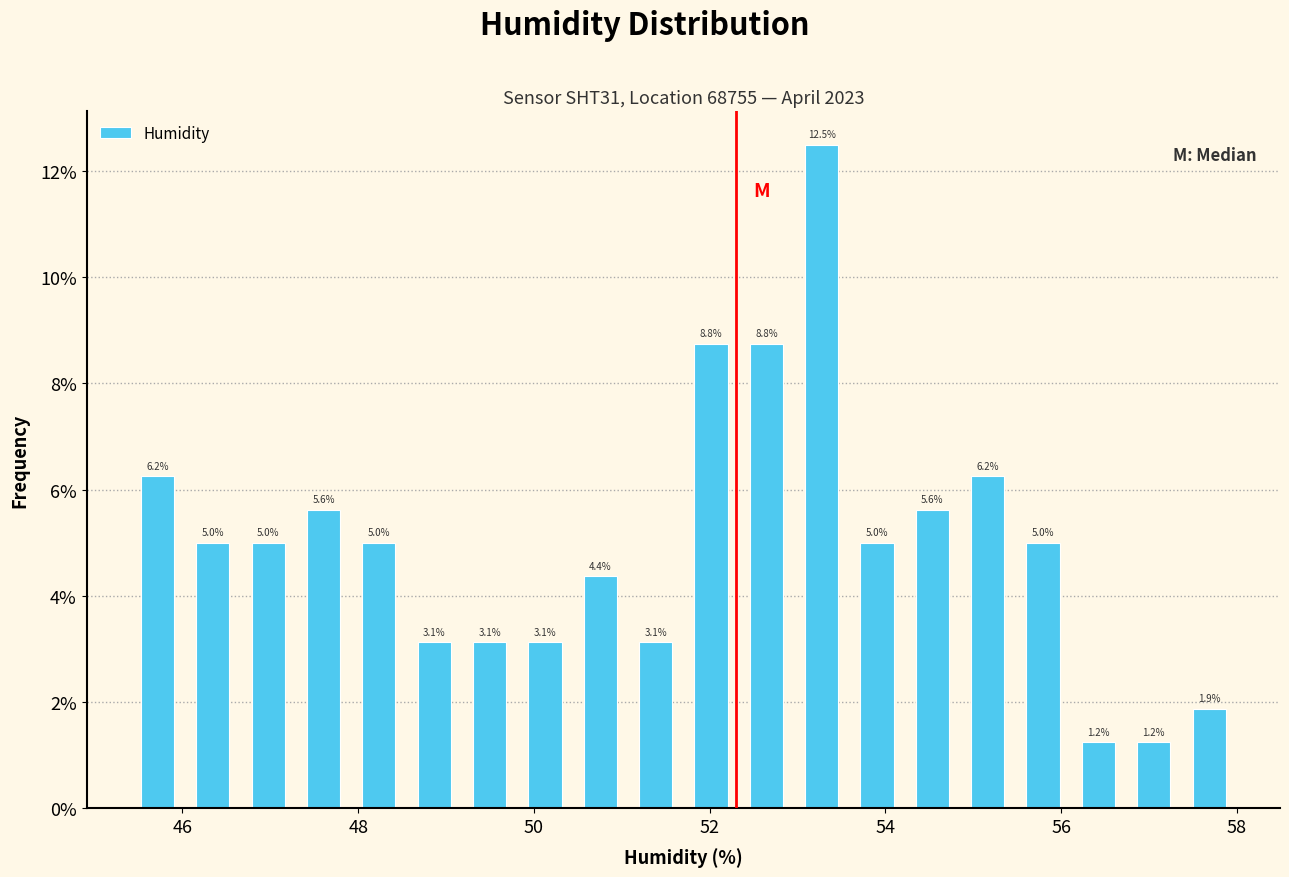

Around what value on the x-axis is the tallest bar? Give the approximate position of its centre, as read against the axis.

53.2